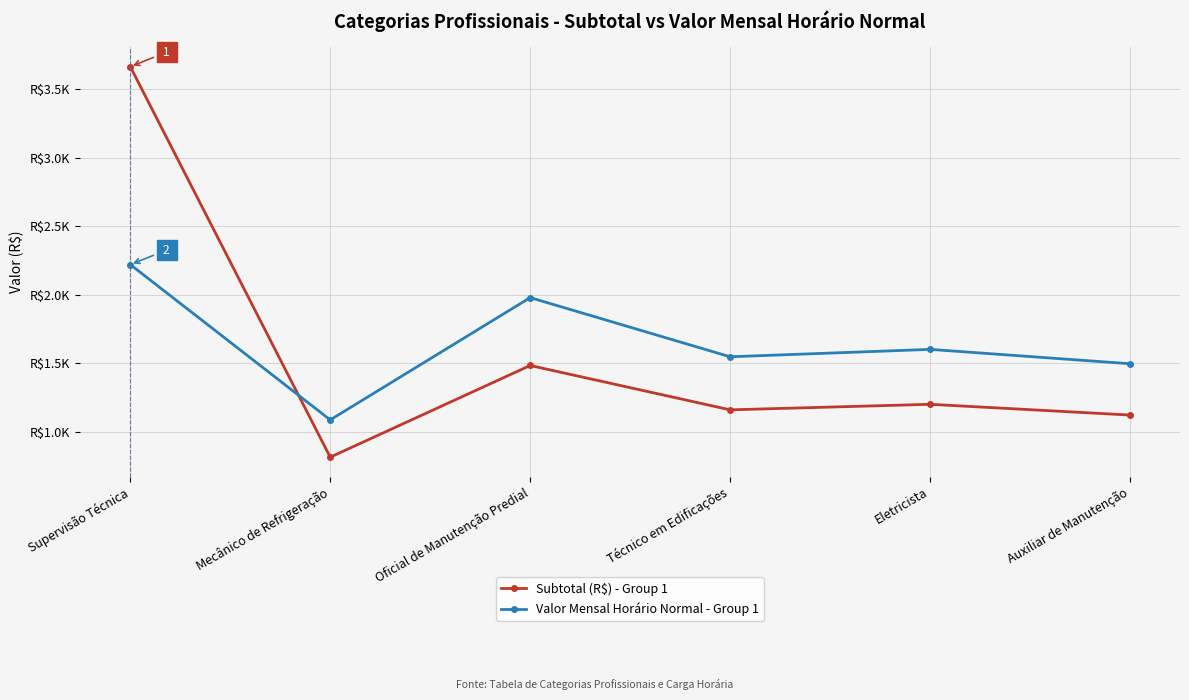

Which label corresponds to the largest value in the chart?

Supervisão Técnica